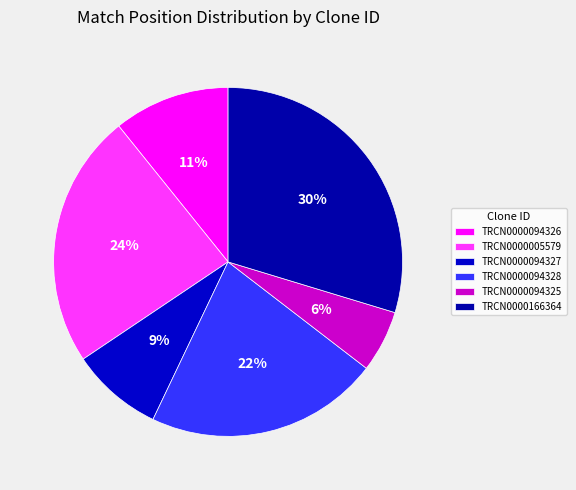

To the nearest percent, what is the difference between the largest and smallest slice percentages?

24%